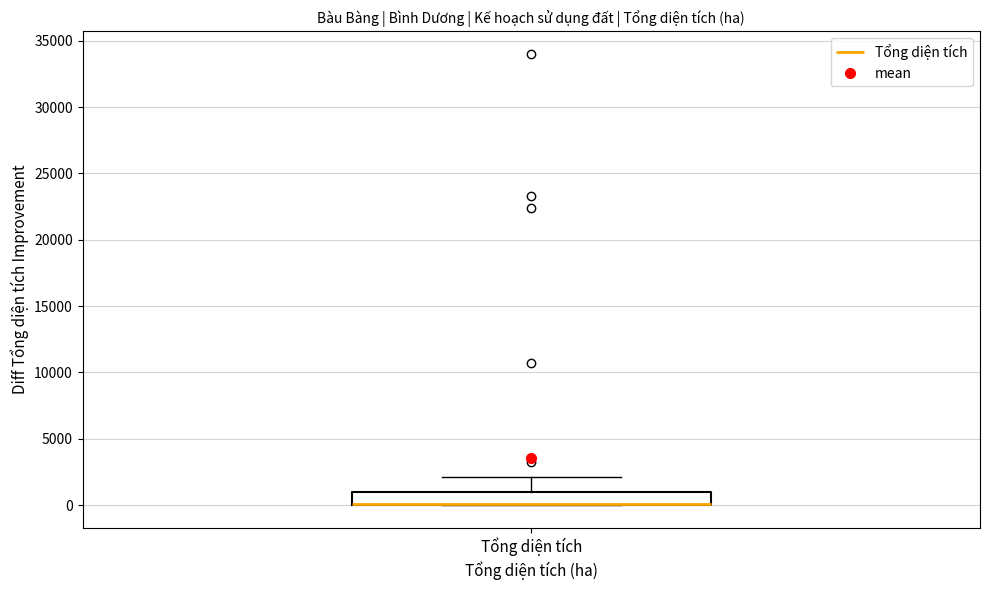

Read this box plot against the y-axis: the position of the median line, the range covered by the box, and the ends of both whiskers. The values are not printed on the chart, so give them approximately, as read against the axis.

median 0 (drawn on the box's lower edge), box 0 to 1000, whiskers 0 to 2000